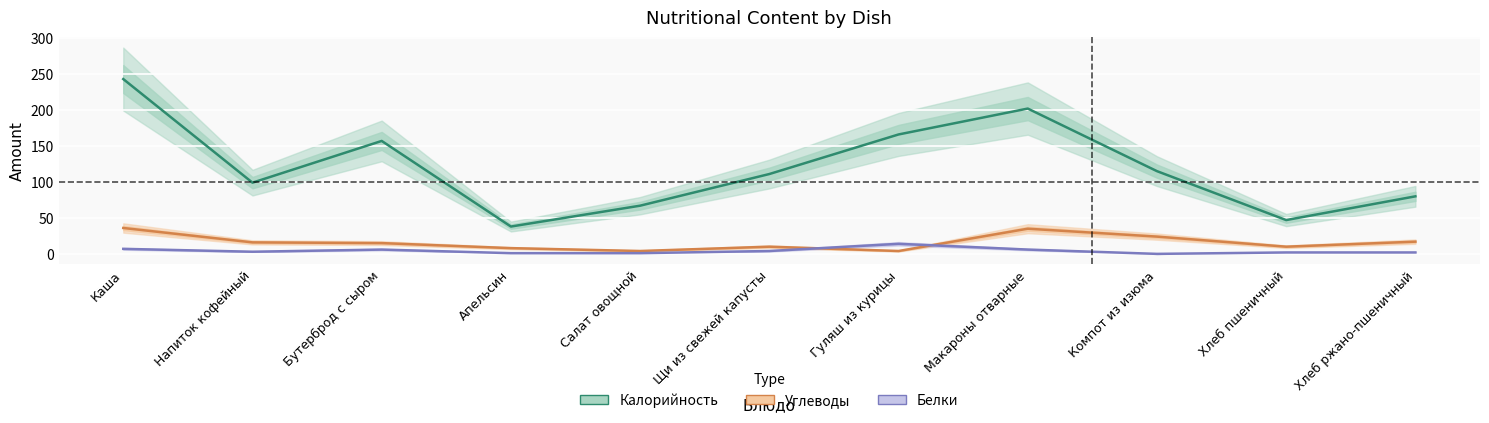

Reading left to right, extract all data points from this chart.

Калорийность: 243	99	157	38	67	111	166	202	115	47	80
Углеводы: 36	16	15	8	4	10	4	35	24	10	17
Белки: 7	3	6	1	1	4	14	6	0	2	2